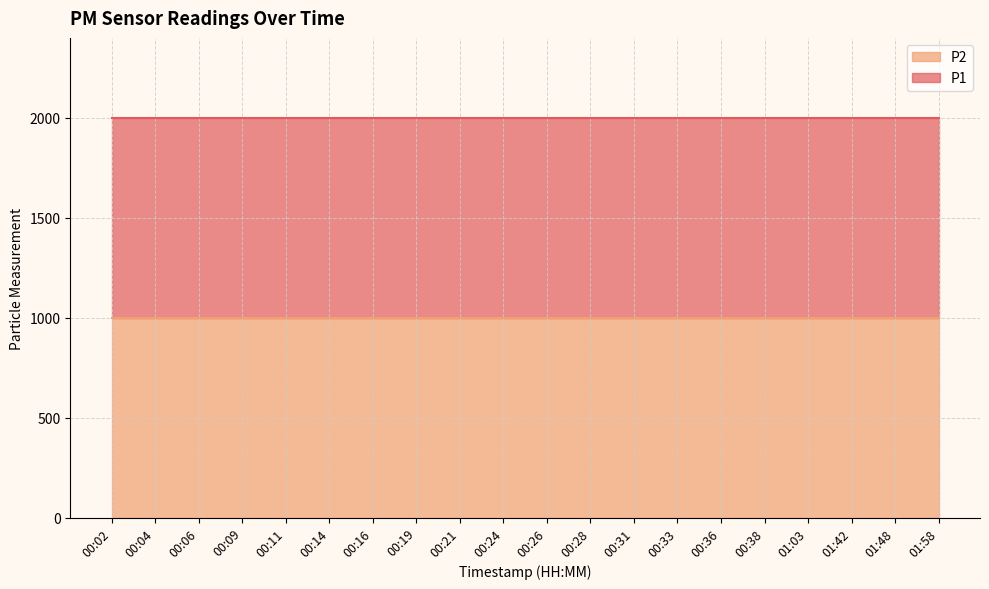

Rank the series by their average value, from highest to lowest.

P1, P2